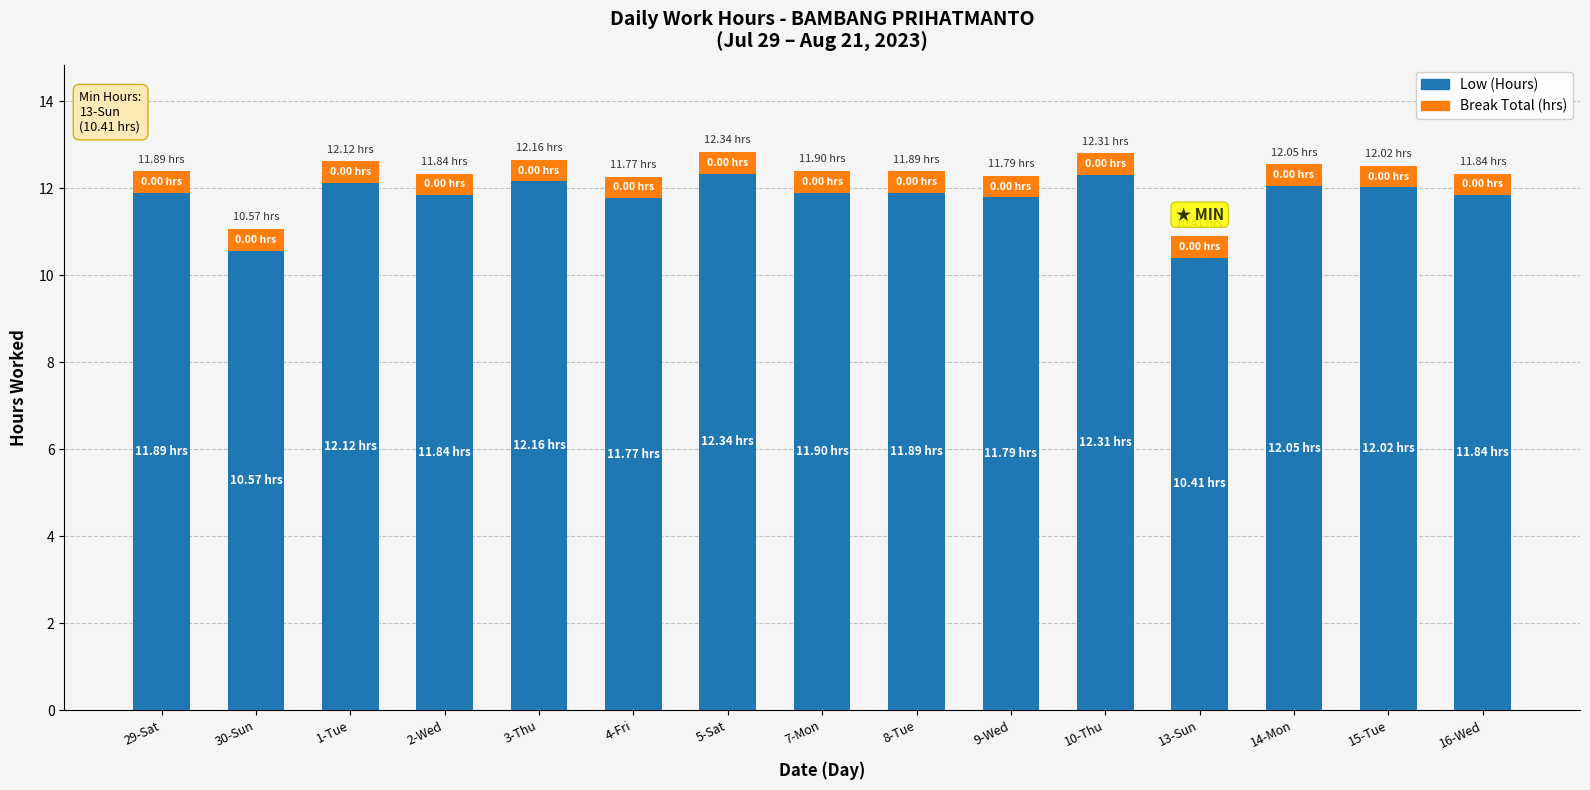

What are all the series names shown in the legend?

Low (Hours), Break Total (hrs)